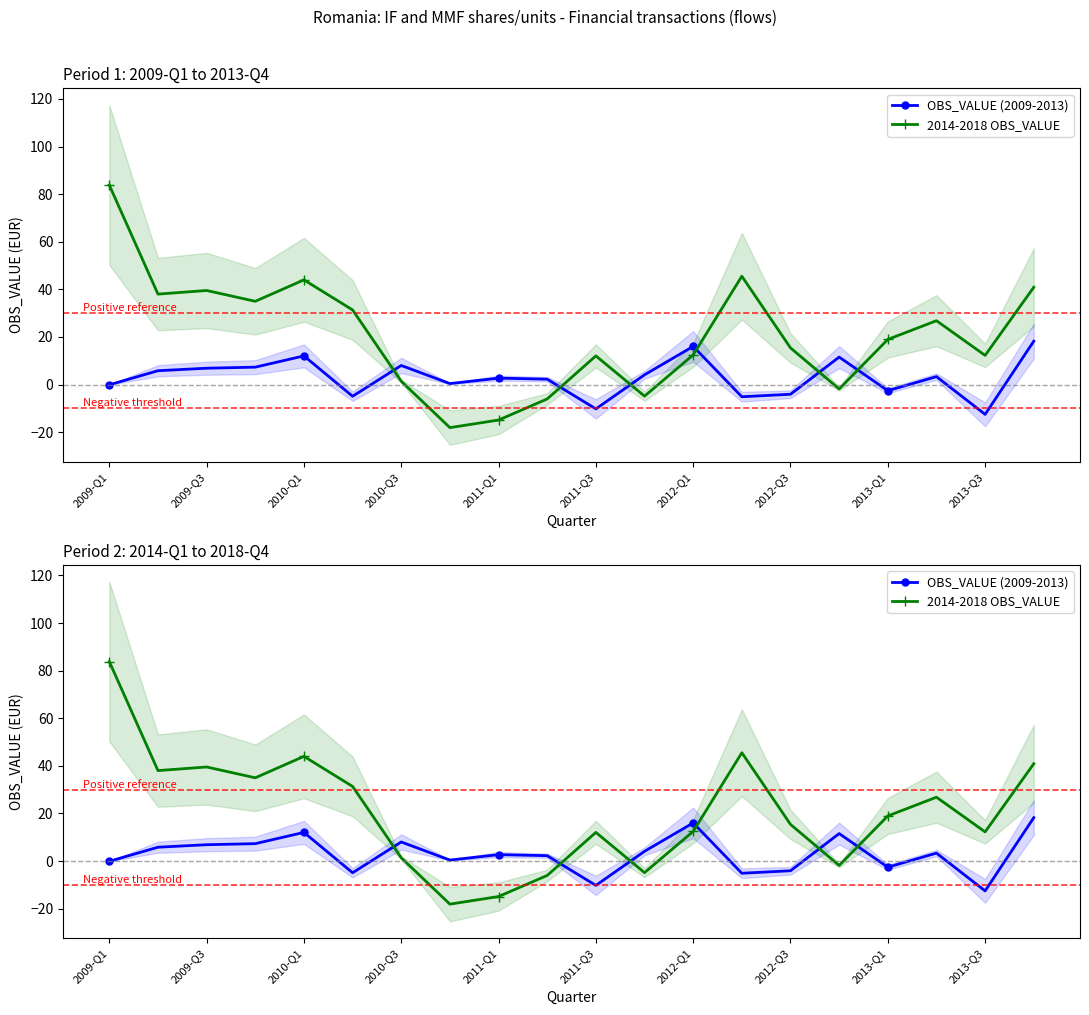

How many negative values does the 2014-2018 OBS_VALUE series have?

5